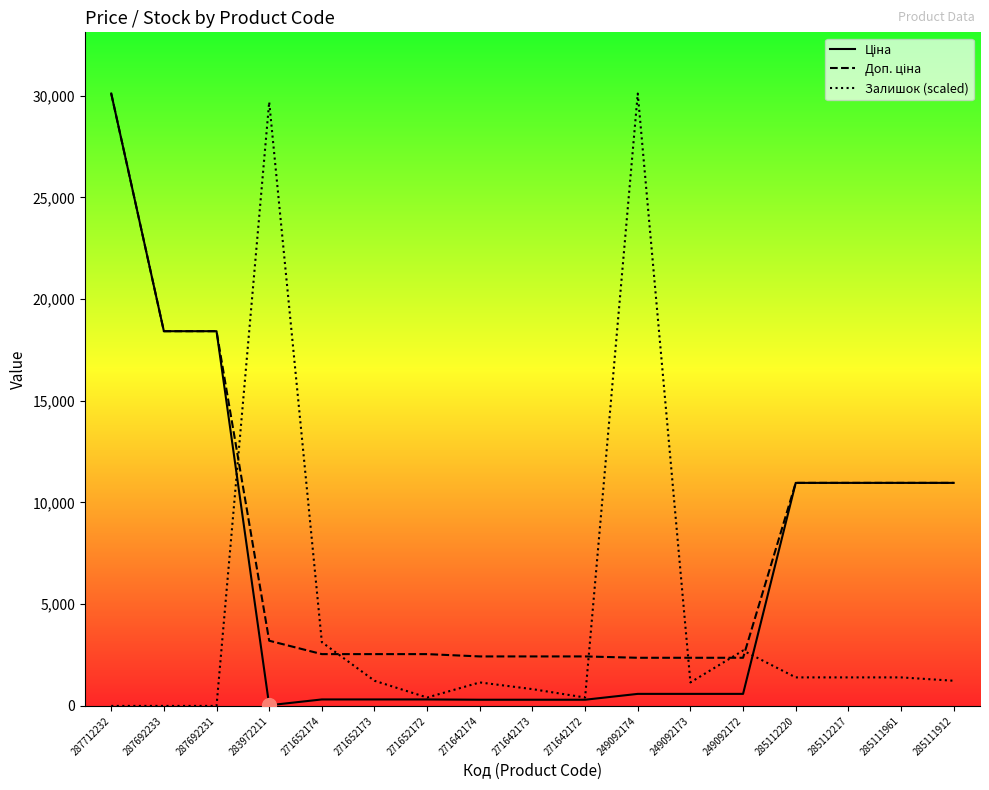

What is the total value across all series at 285112217?

23330.8